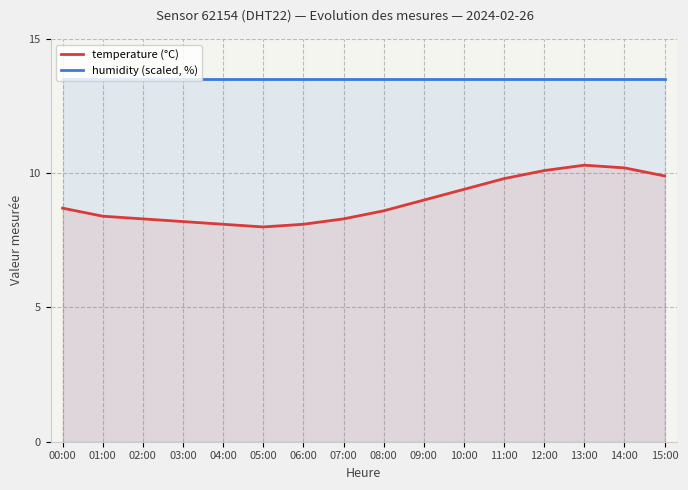

What is the sum of all temperature (°C) values?

143.4